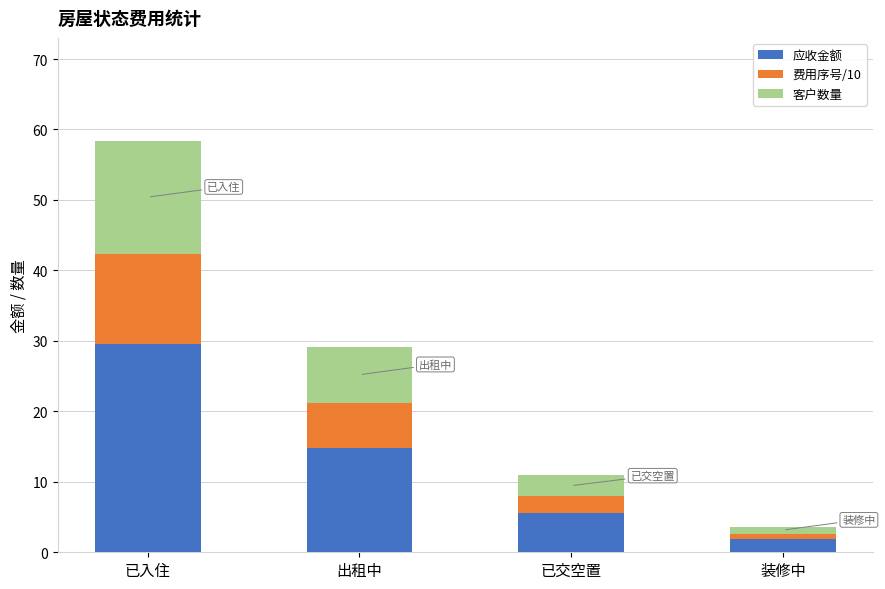

Rank the categories by 应收金额 value from lowest to highest.

装修中, 已交空置, 出租中, 已入住